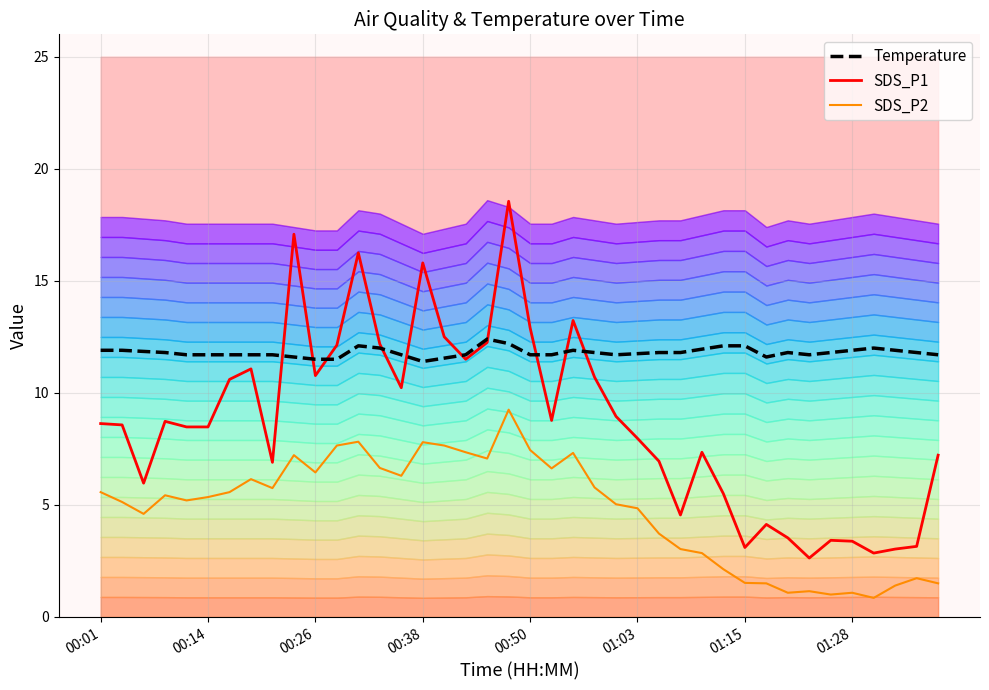

Reading left to right, extract all data points from this chart.

SDS_P1: 8.6	8.6	6.0	8.7	8.5	8.5	10.6	11.1	6.9	17.1	10.8	12.1	16.2	12.2	10.2	15.8	12.5	11.5	12.2	18.6	12.9	8.8	13.2	10.7	8.9	8.0	7.0	4.5	7.3	5.5	3.1	4.1	3.5	2.6	3.4	3.4	2.9	3.0	3.1	7.2
SDS_P2: 5.6	5.1	4.6	5.4	5.2	5.3	5.6	6.2	5.8	7.2	6.5	7.7	7.8	6.7	6.3	7.8	7.7	7.3	7.1	9.2	7.5	6.6	7.3	5.8	5.0	4.8	3.7	3.0	2.9	2.1	1.5	1.5	1.1	1.1	1.0	1.1	0.8	1.4	1.7	1.5
Temperature: 11.9	11.9	11.9	11.8	11.7	11.7	11.7	11.7	11.7	11.6	11.5	11.5	12.1	12.0	11.7	11.4	11.6	11.7	12.4	12.2	11.7	11.7	11.9	11.8	11.7	11.8	11.8	11.8	11.9	12.1	12.1	11.6	11.8	11.7	11.8	11.9	12.0	11.9	11.8	11.7